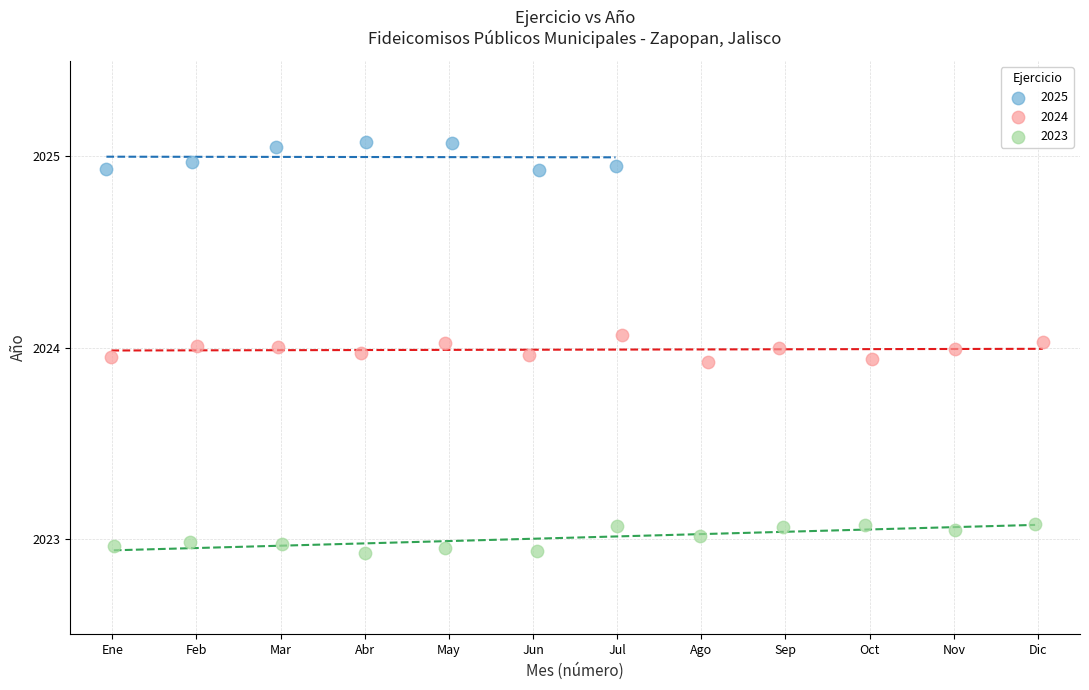

Which series reaches the maximum Y coordinate?

2025